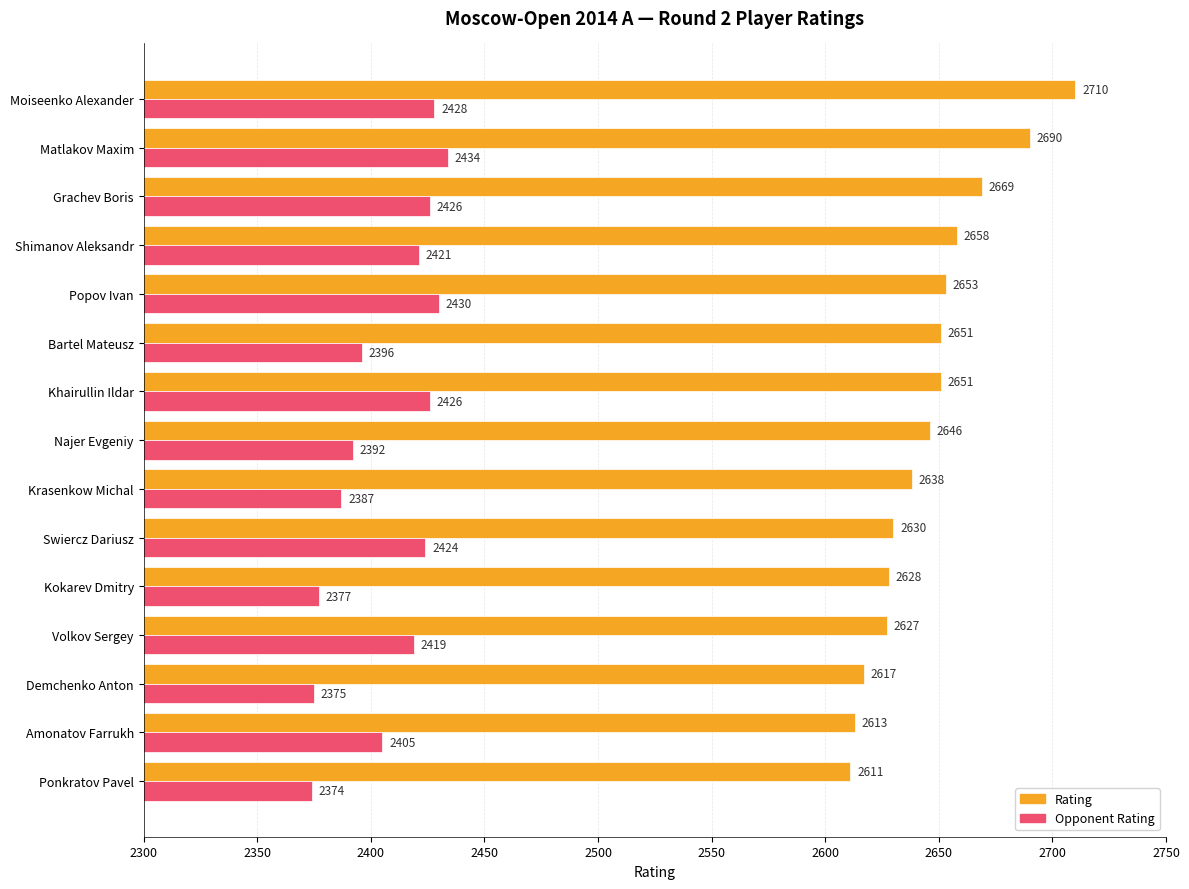

How many values in the Rating series are below 2646?

7